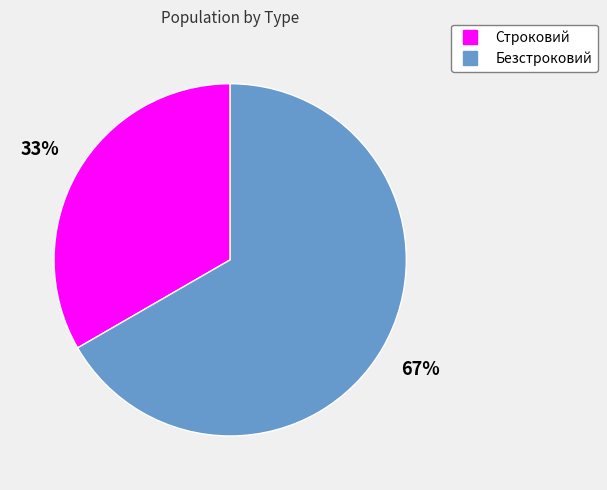

Which category has the smallest portion of the pie?

Строковий